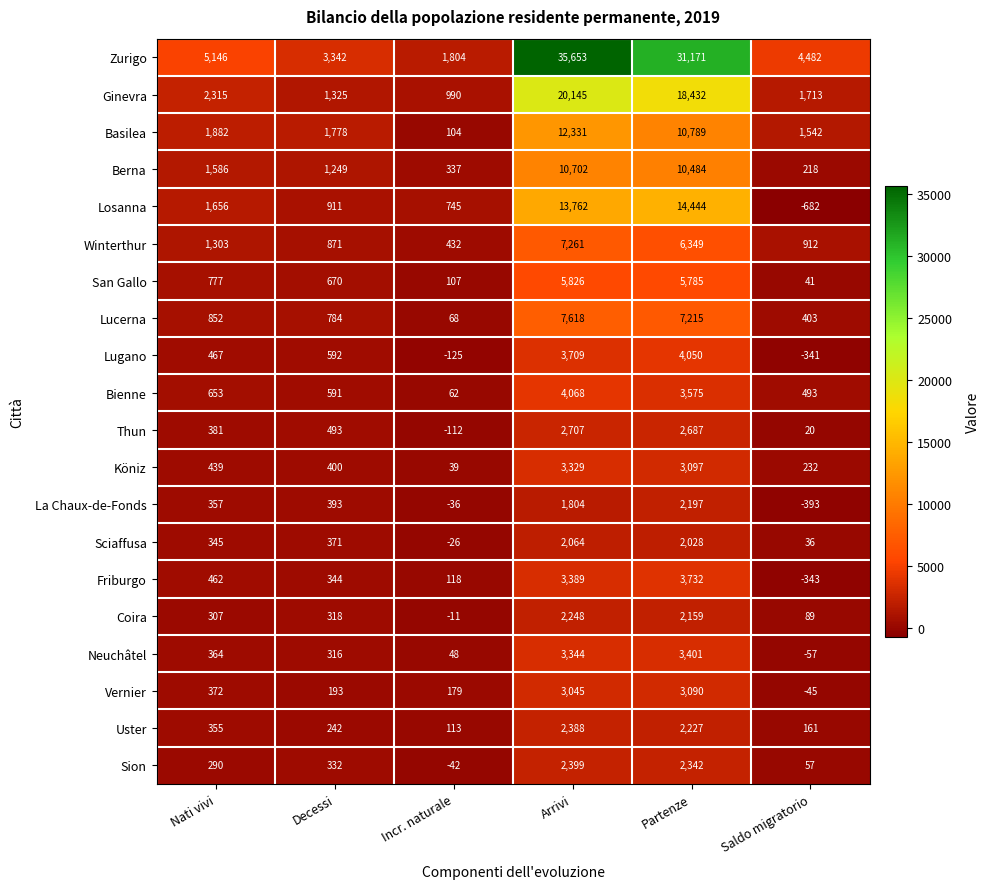

Between Partenze and Saldo migratorio, which series saw the biggest shift?

Zurigo